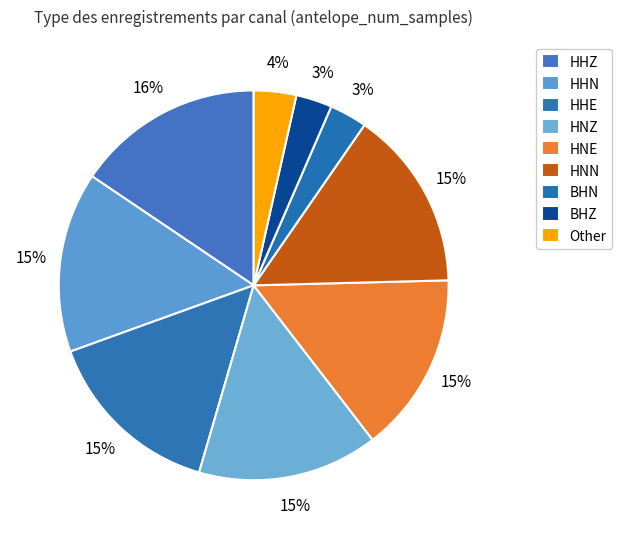

How many segments does this pie chart have?

9